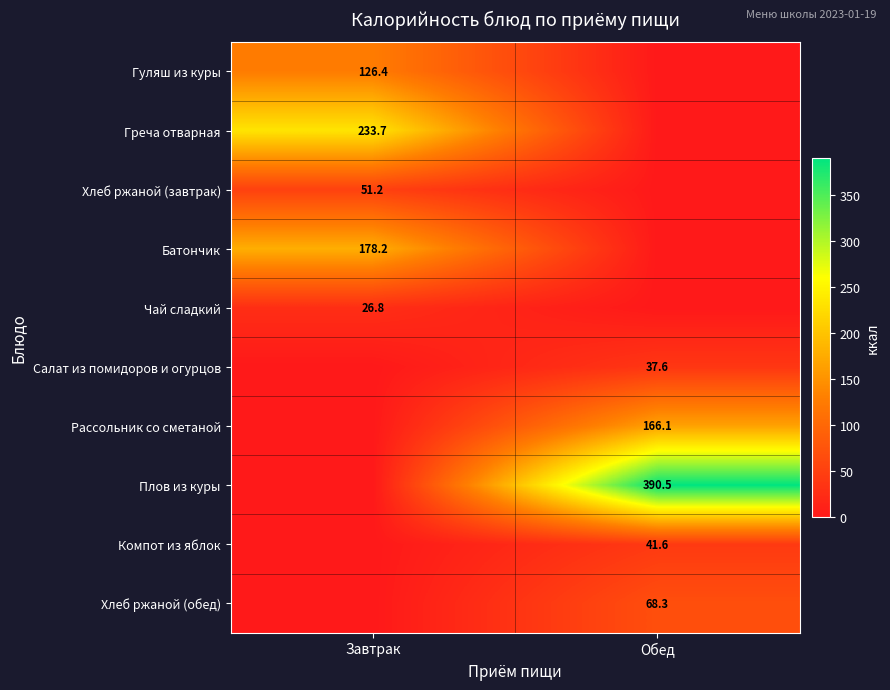

The value of Гуляш из куры at Завтрак is 126.4. True or false?

True